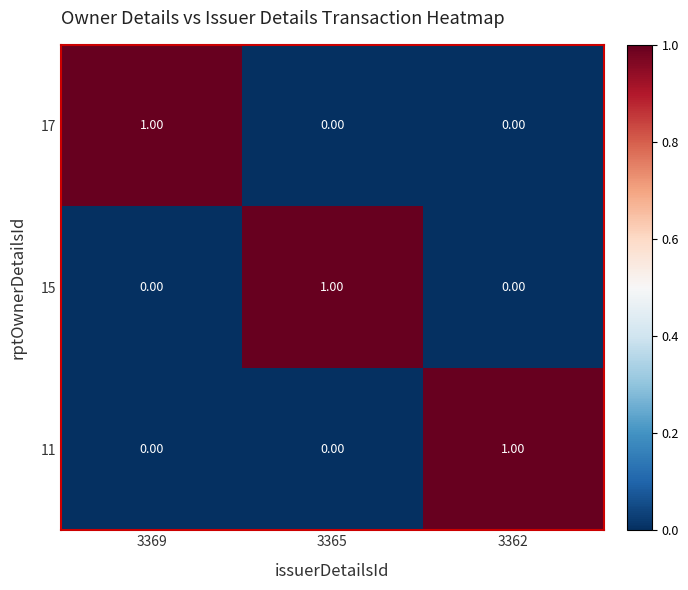

Is the value of 17 at 3362 greater than the value of 11 at 3362?

No